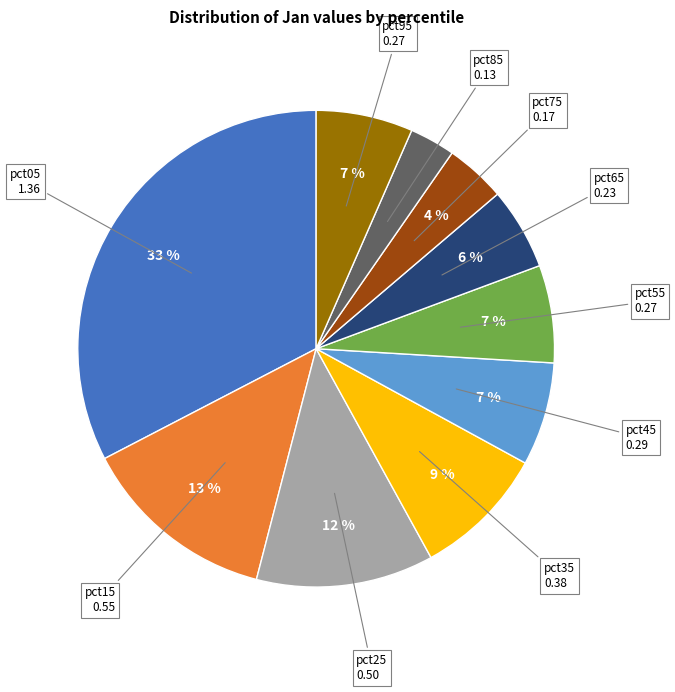

Do pct55 and pct25 together represent more than half of the pie?

No